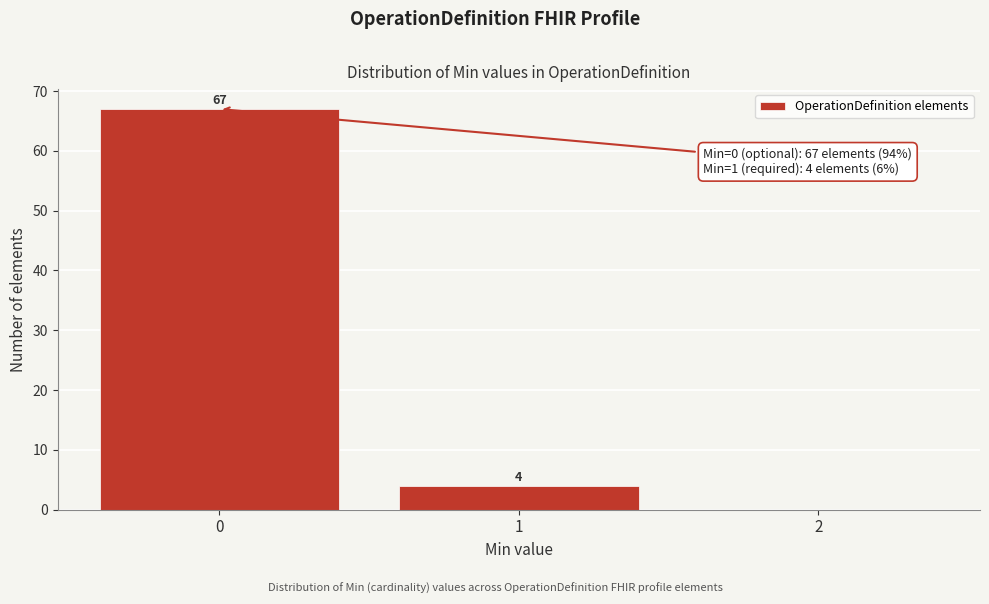

Reading left to right, extract all data points from this chart.

0=67	1=4	2=0